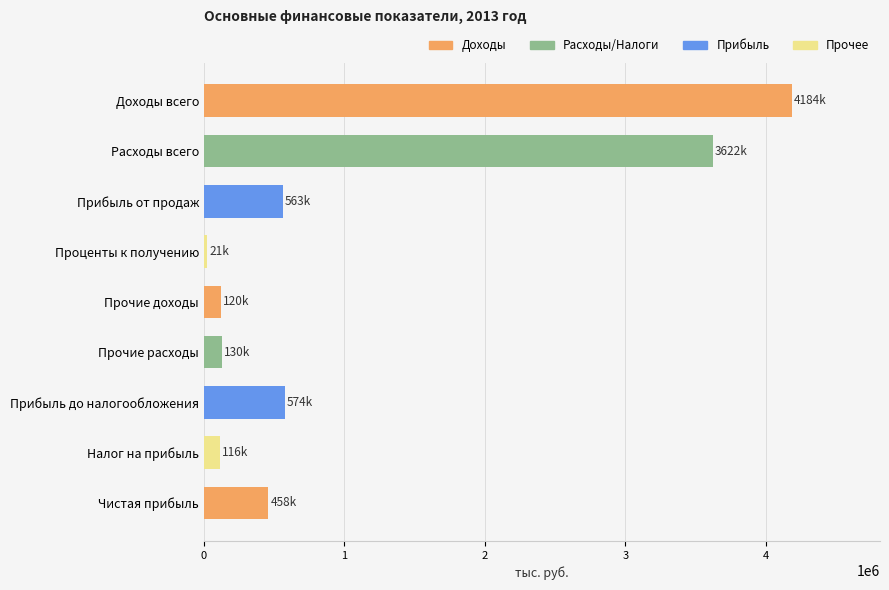

The value at Прочие расходы is 129596. True or false?

True